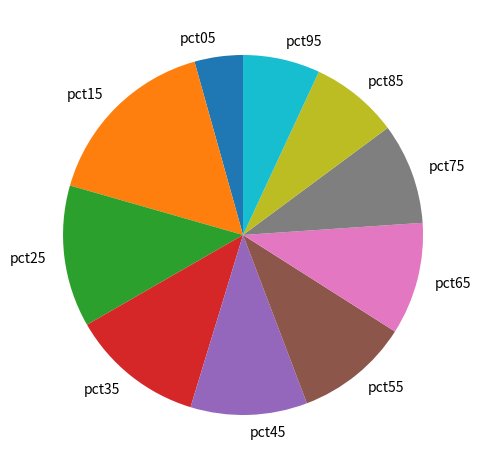

Between pct15 and pct45, which is larger?

pct15